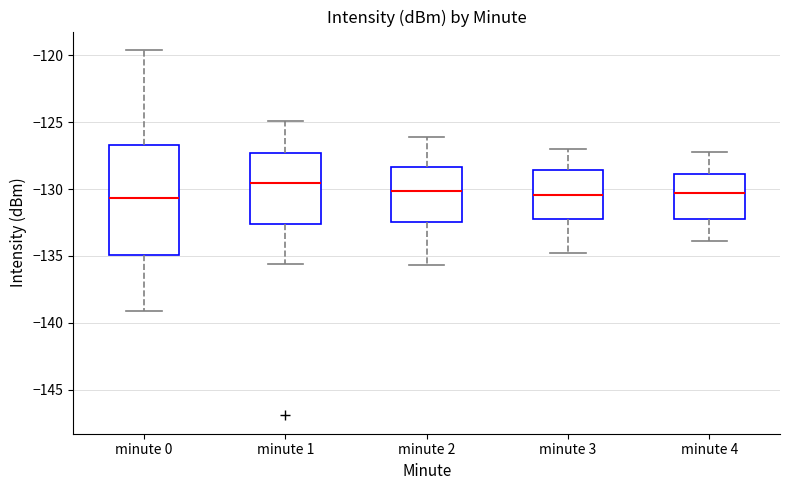

Comparing the boxes themselves (not the whiskers), which one is the tallest?

minute 0